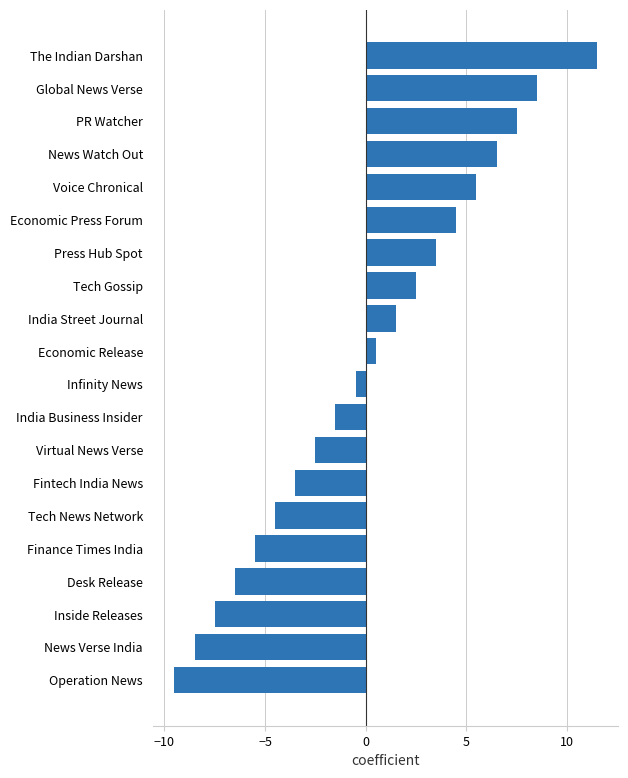

Rank the categories by value from lowest to highest.

Operation News, News Verse India, Inside Releases, Desk Release, Finance Times India, Tech News Network, Fintech India News, Virtual News Verse, India Business Insider, Infinity News, Economic Release, India Street Journal, Tech Gossip, Press Hub Spot, Economic Press Forum, Voice Chronical, News Watch Out, PR Watcher, Global News Verse, The Indian Darshan